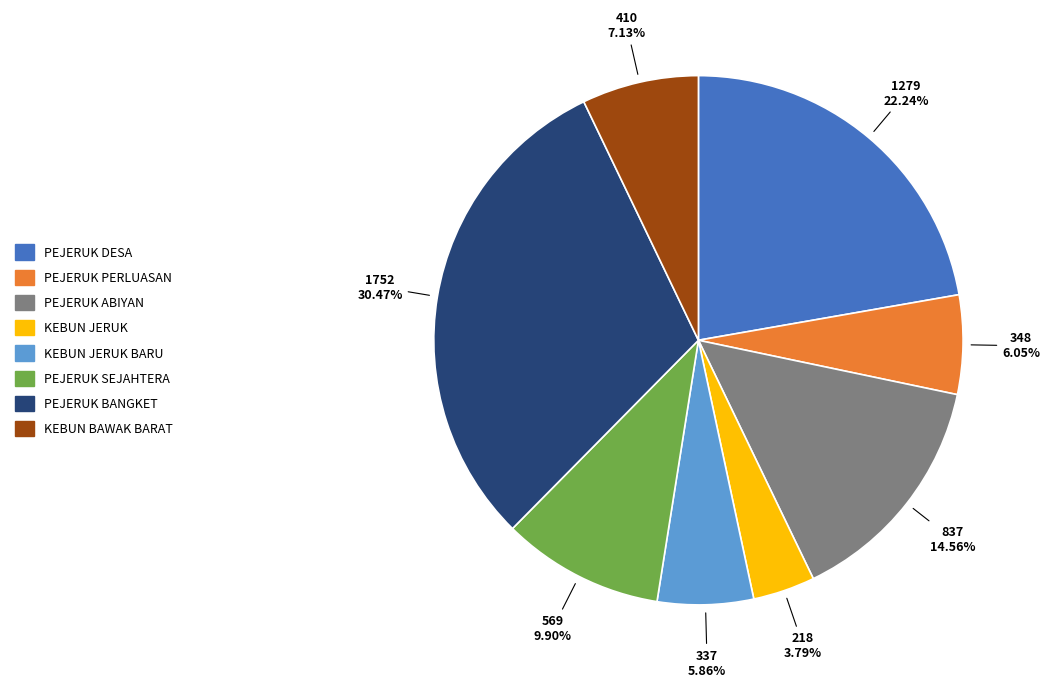

How many segments does this pie chart have?

8